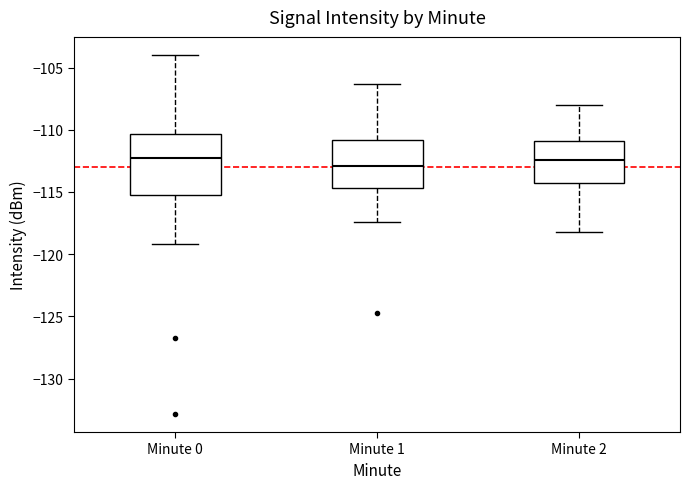

Which box is the tallest, from its lower edge to its upper edge?

Minute 0